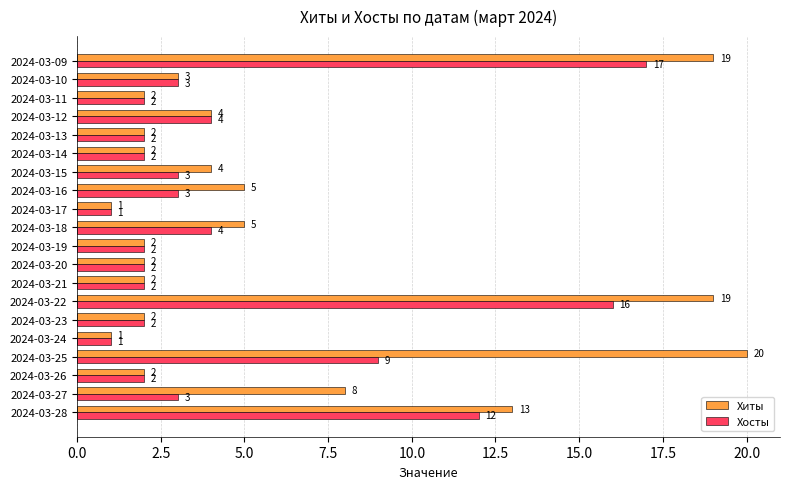

What is the greatest value displayed?

20